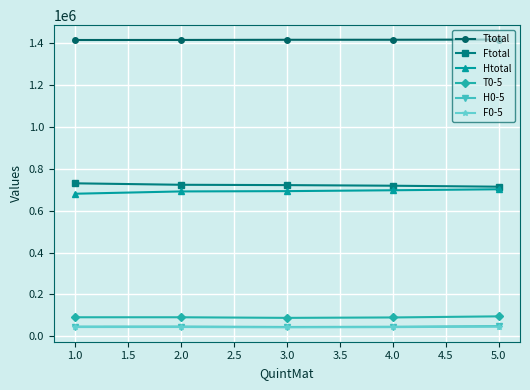

True or false: T0-5 and H0-5 intersect in this chart.

False